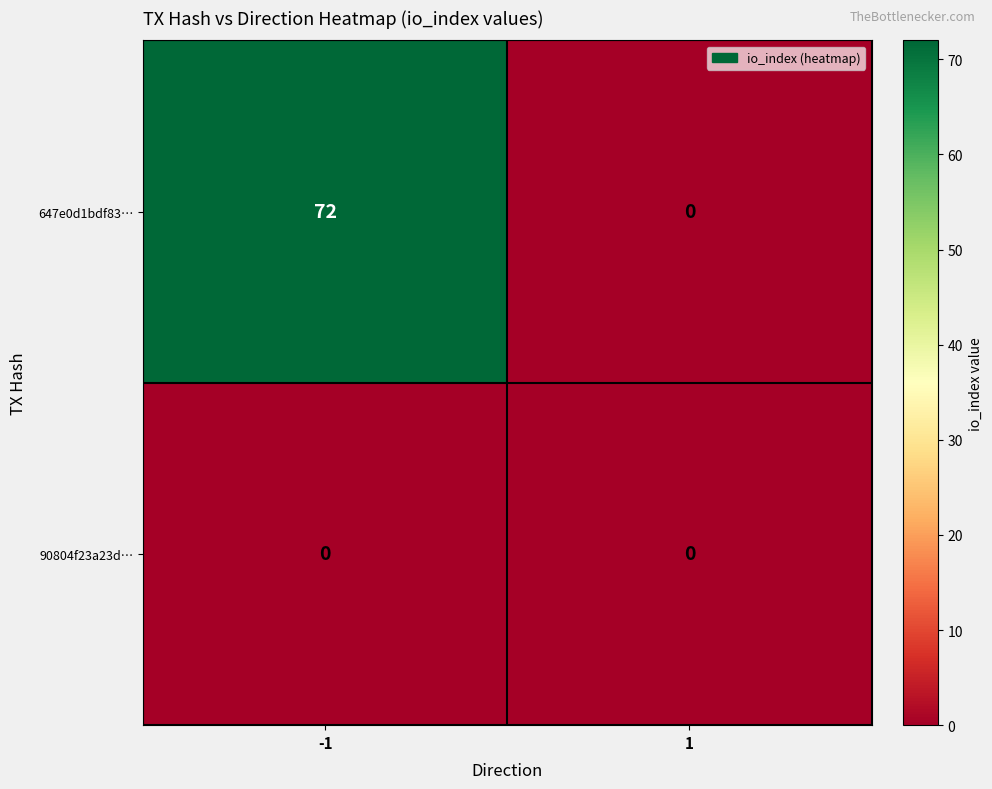

Which series changed the most between -1 and 1?

647e0d1bdf83…